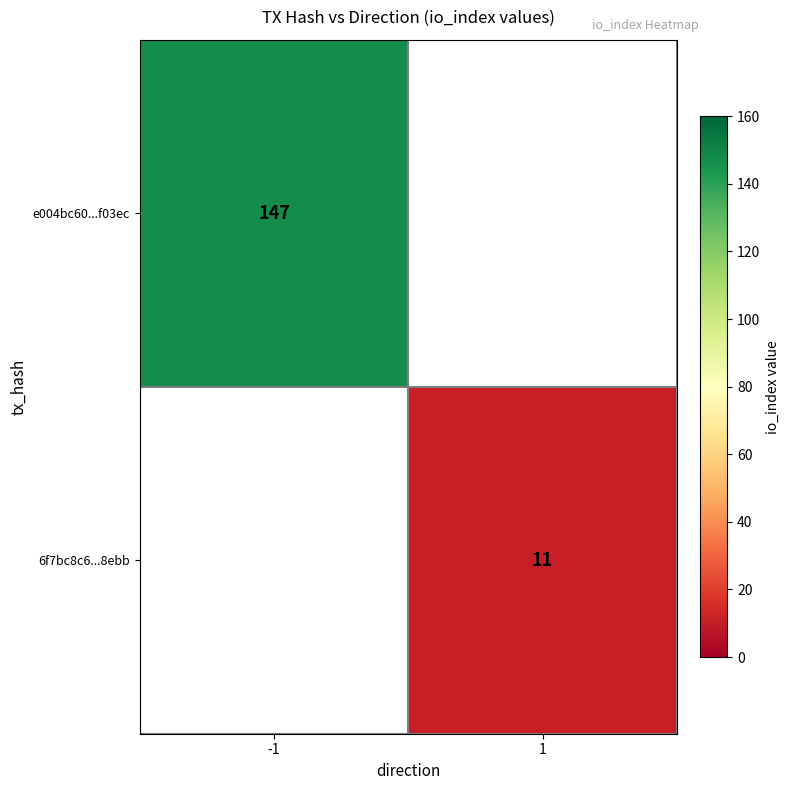

The value of e004bc60...f03ec at -1 is 100. True or false?

False